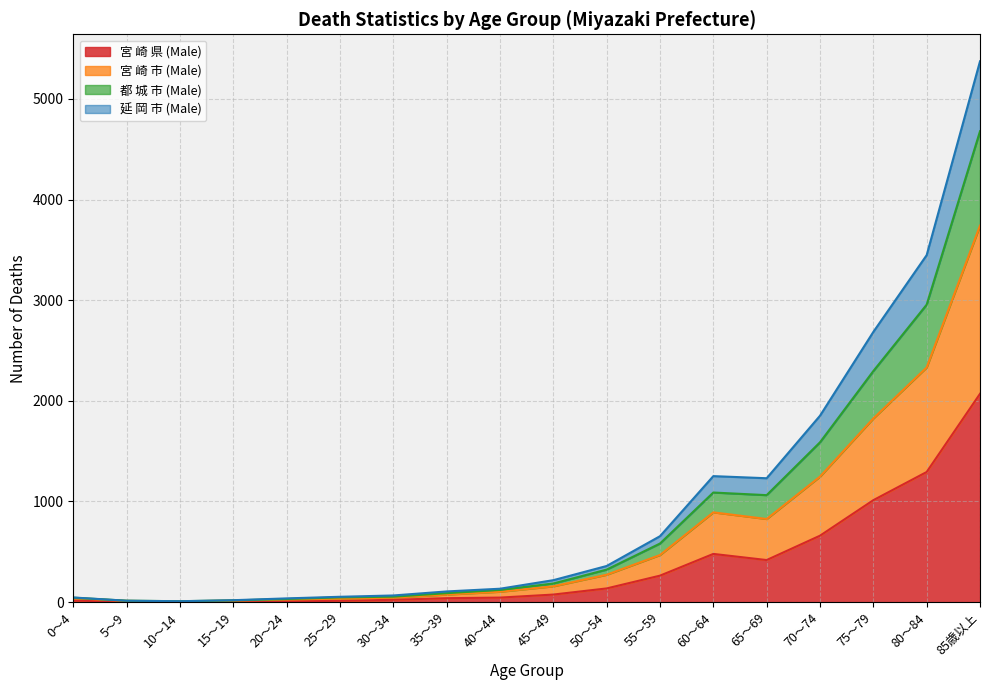

What are all the series names shown in the legend?

宮 崎 県 (Male), 宮 崎 市 (Male), 都 城 市 (Male), 延 岡 市 (Male)